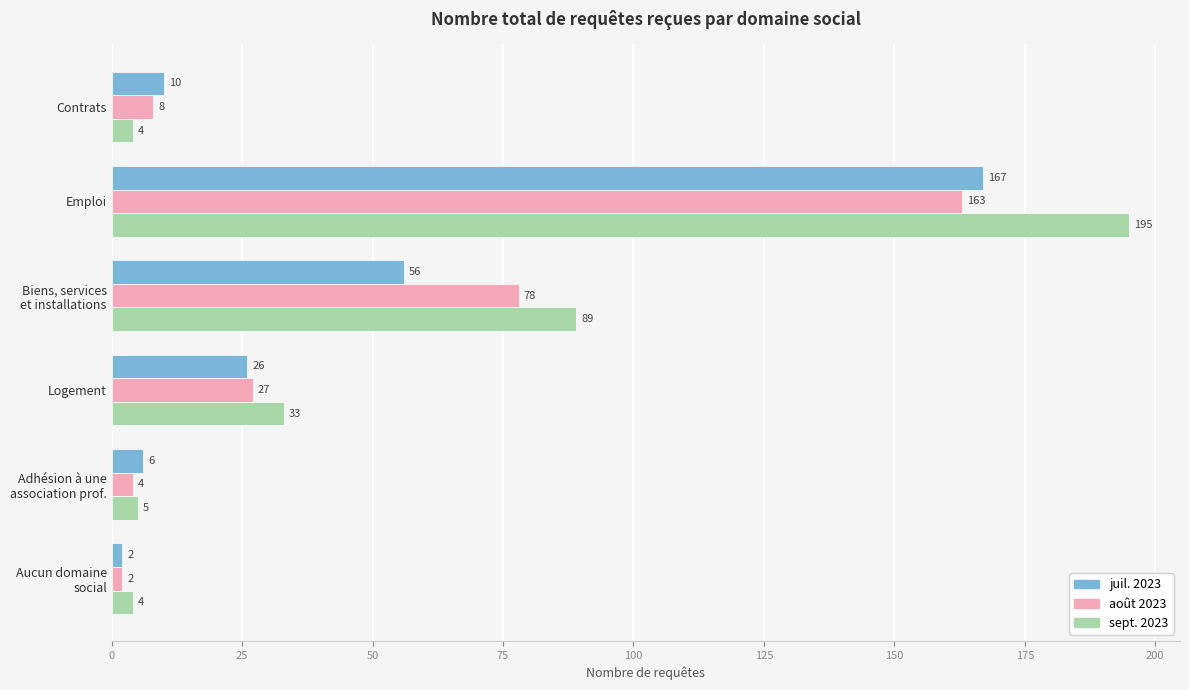

What are all the series names shown in the legend?

juil. 2023, août 2023, sept. 2023